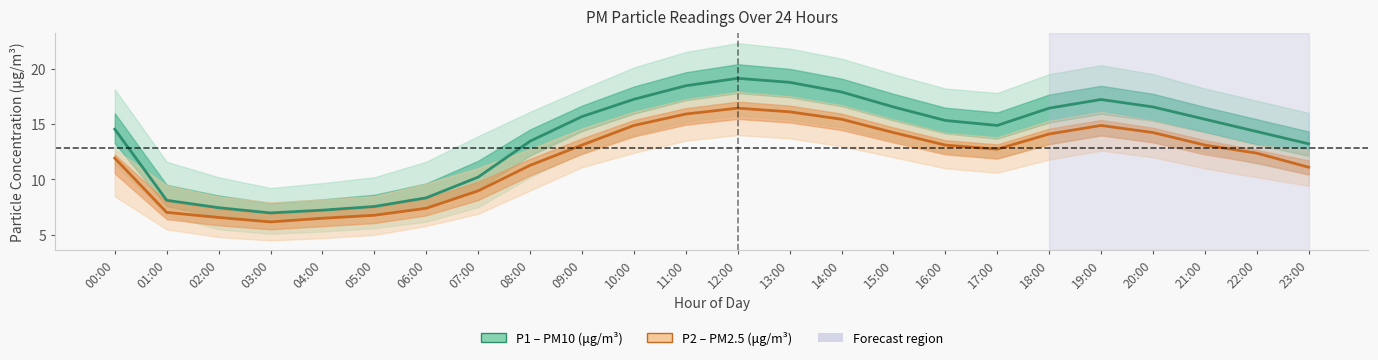

True or false: P2 and P1_upper intersect in this chart.

False